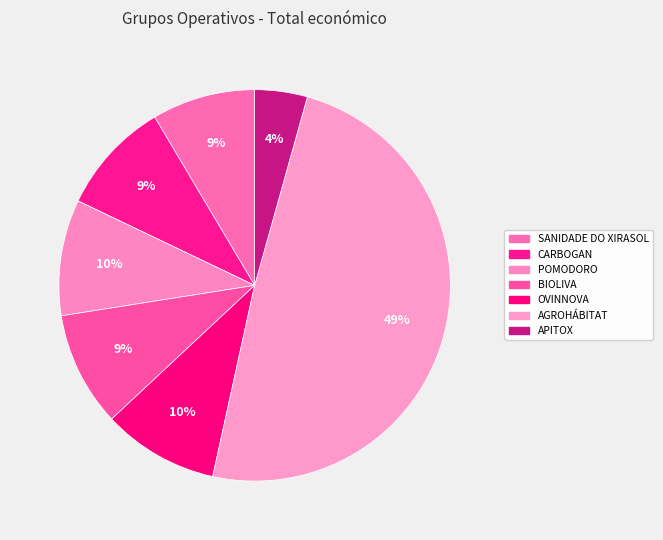

Which has a higher value, AGROHÁBITAT or SANIDADE DO XIRASOL?

AGROHÁBITAT